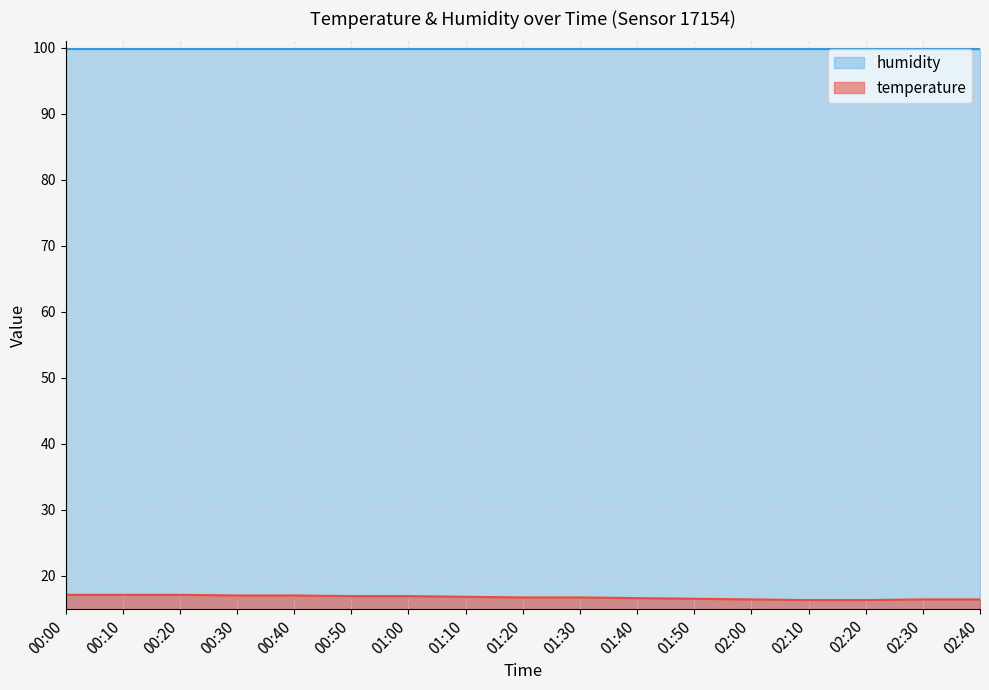

List the labels in order of value, smallest first.

02:10, 02:20, 02:00, 02:30, 02:40, 01:50, 01:40, 01:20, 01:30, 01:10, 00:50, 01:00, 00:30, 00:40, 00:00, 00:10, 00:20